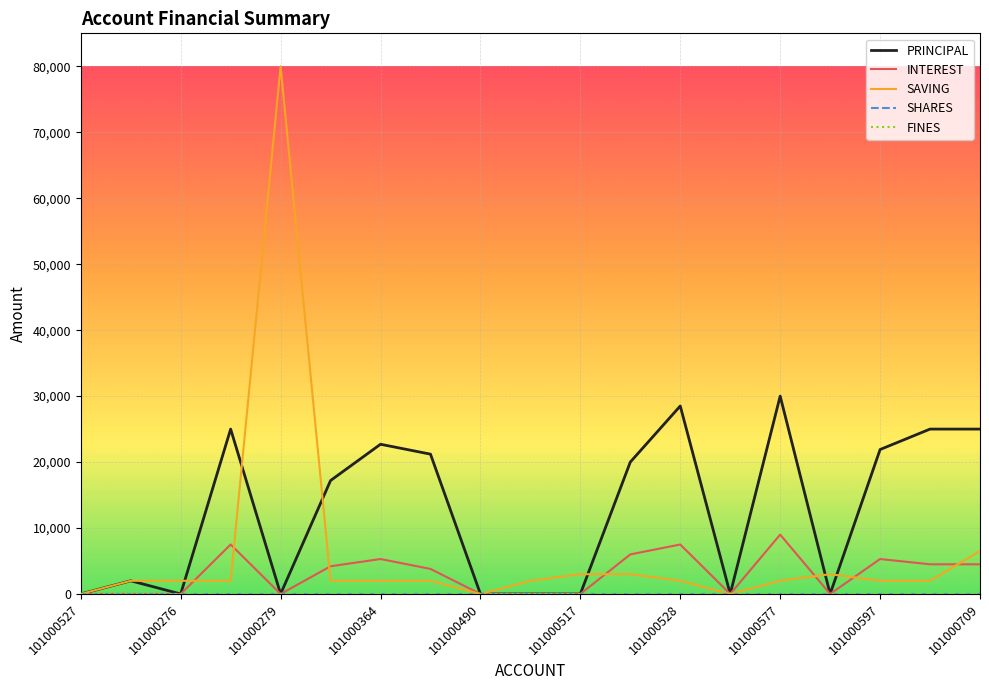

At how many categories does at least one series exceed 1857?

16